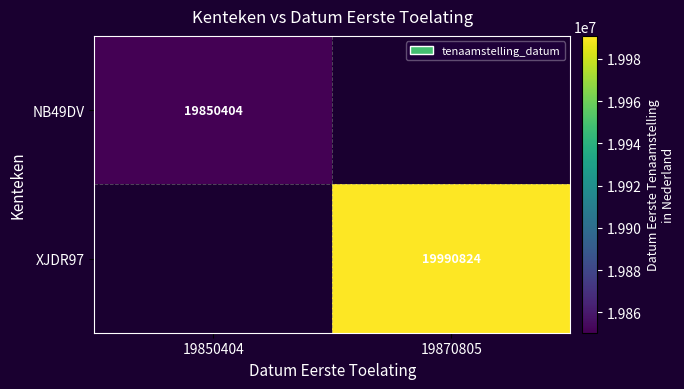

The value of NB49DV at 19850404 is 19850404. True or false?

True